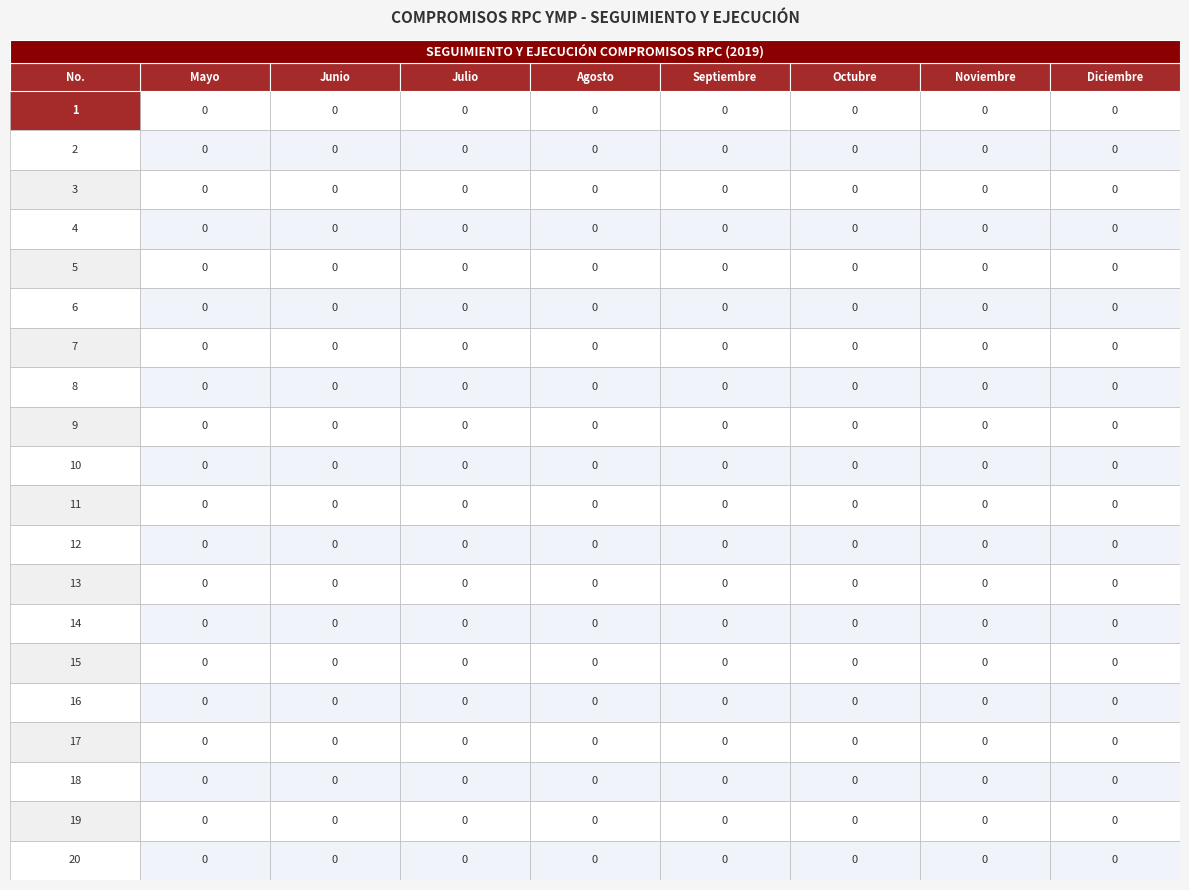

Which series has the largest total across all categories?

1